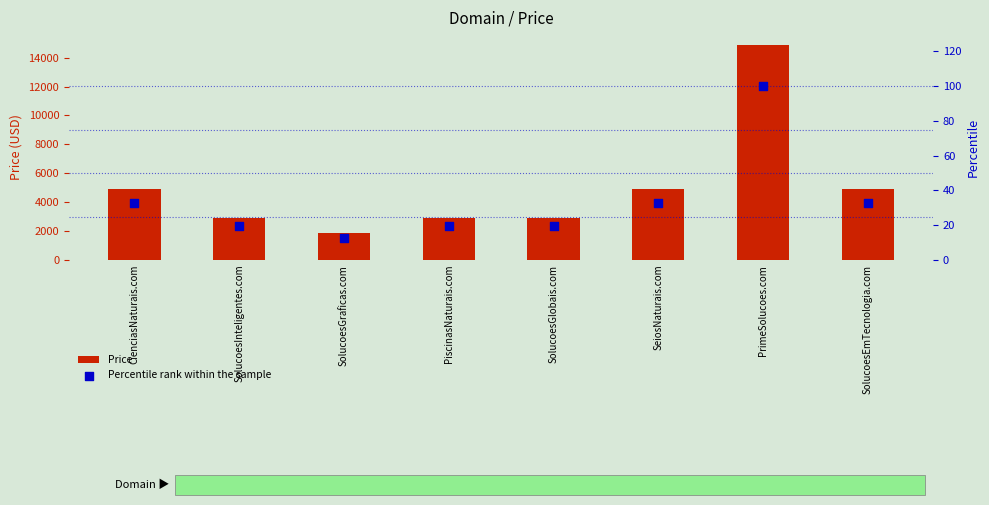

Which series contains the lowest Y value?

Percentile rank within the sample